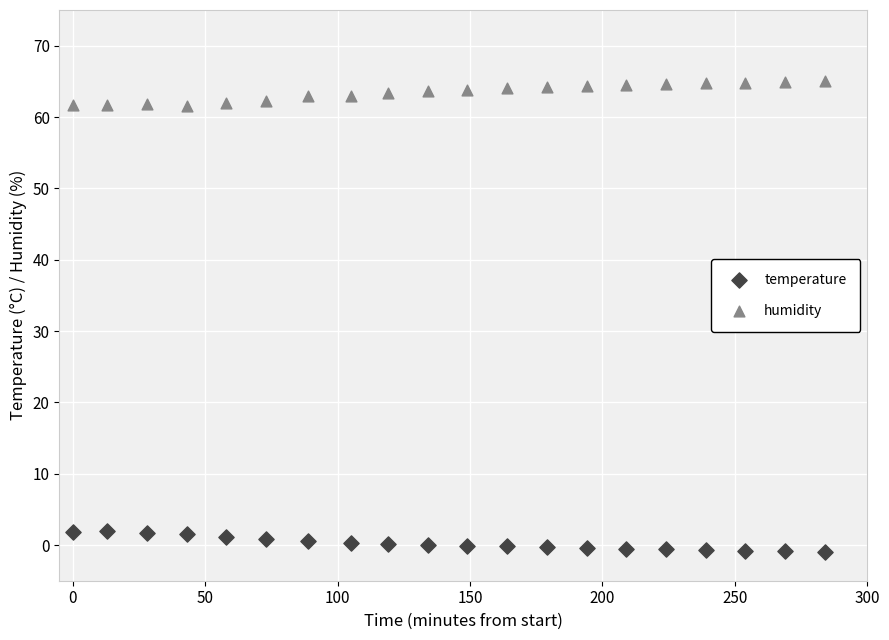

What are all the series names shown in the legend?

temperature, humidity